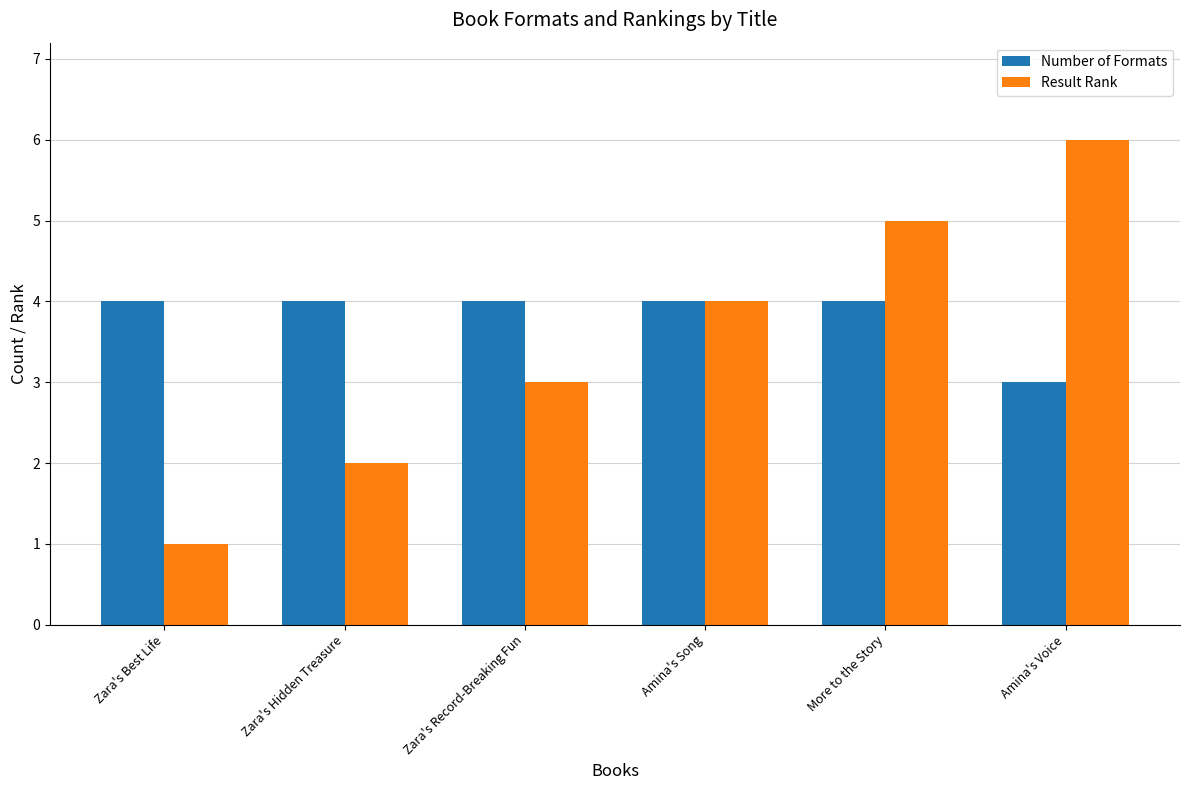

What is the label of the 2nd bar from the right?

More to the Story